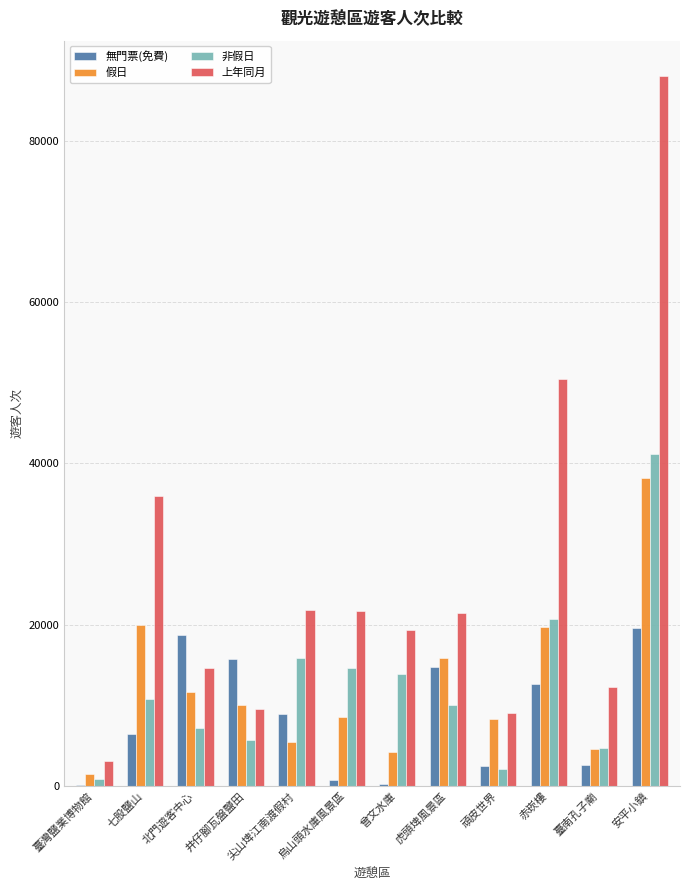

The value of 假日 at 七股鹽山 is 20024. True or false?

True